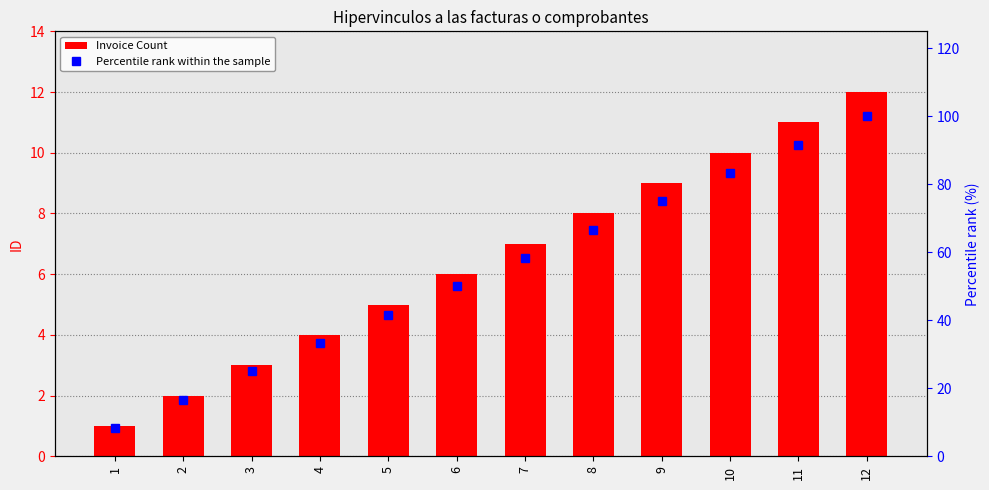

What is the difference between the maximum and minimum values in the Invoice Count series?

11.0